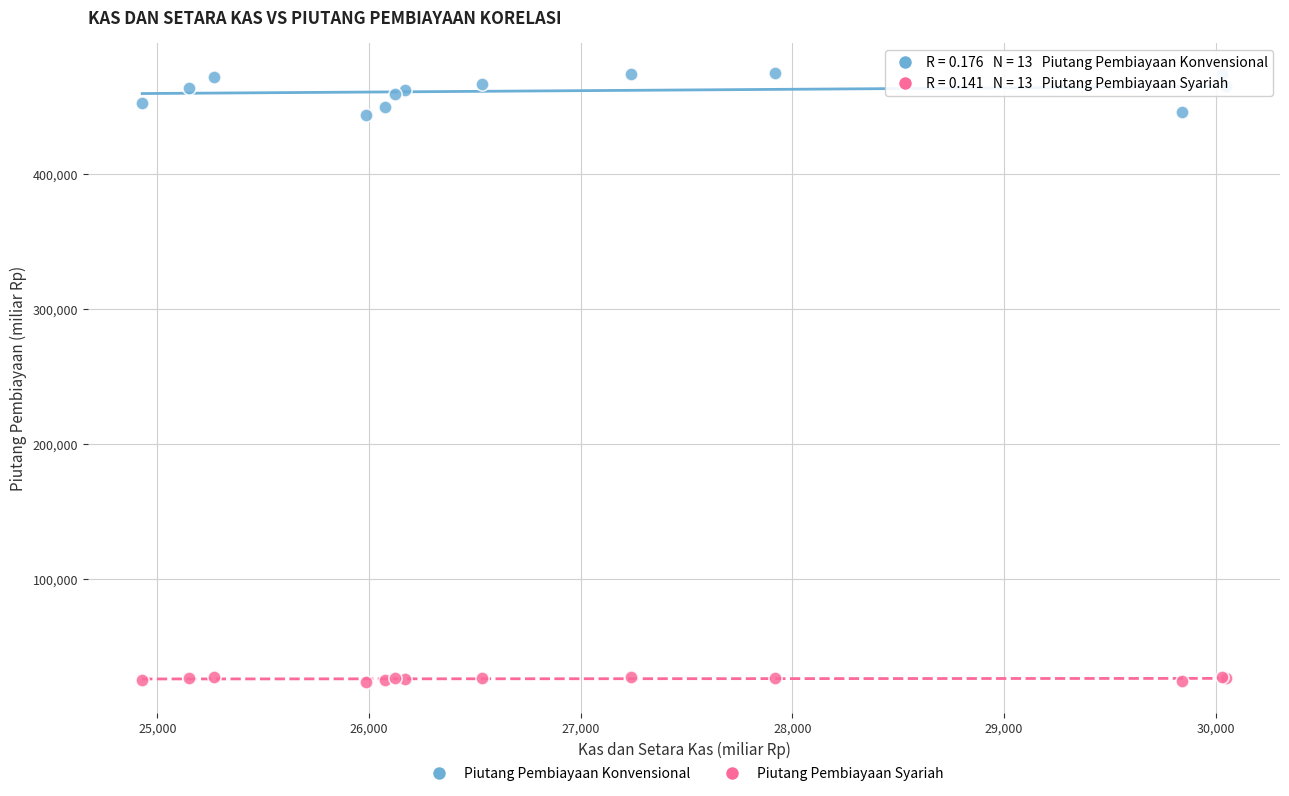

Which series reaches the minimum Y coordinate?

Piutang Pembiayaan Syariah